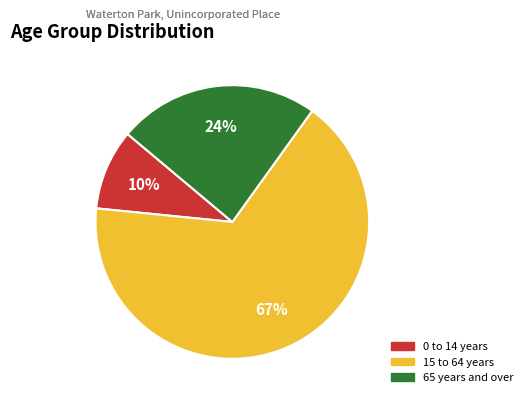

Rank the categories by value from highest to lowest.

15 to 64 years, 65 years and over, 0 to 14 years